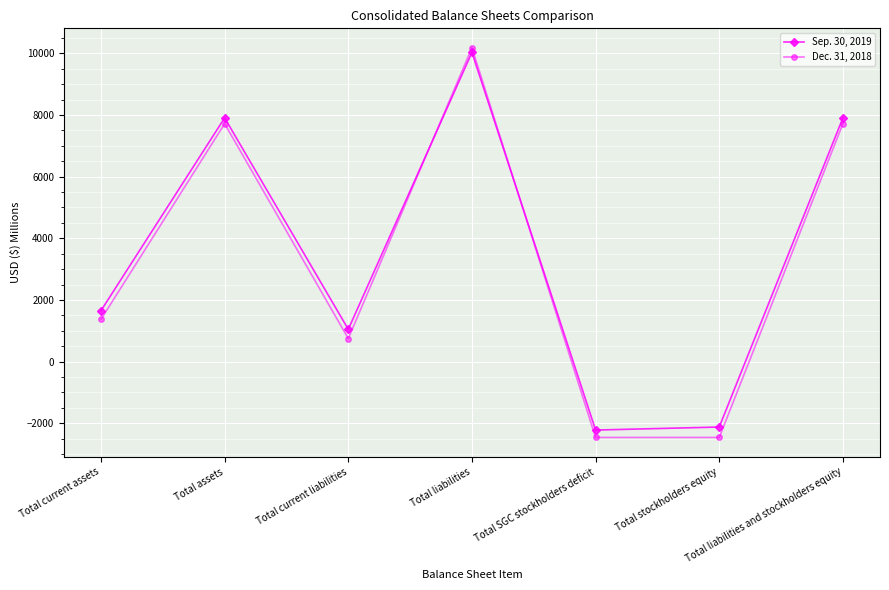

At how many categories does at least one series exceed 1749?

3